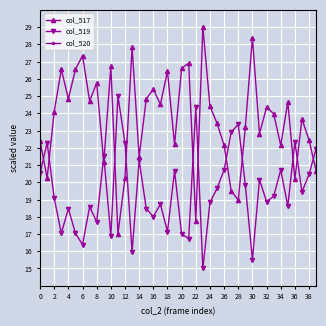

List the series in order of their overall mean, highest first.

col_517, col_519, col_520